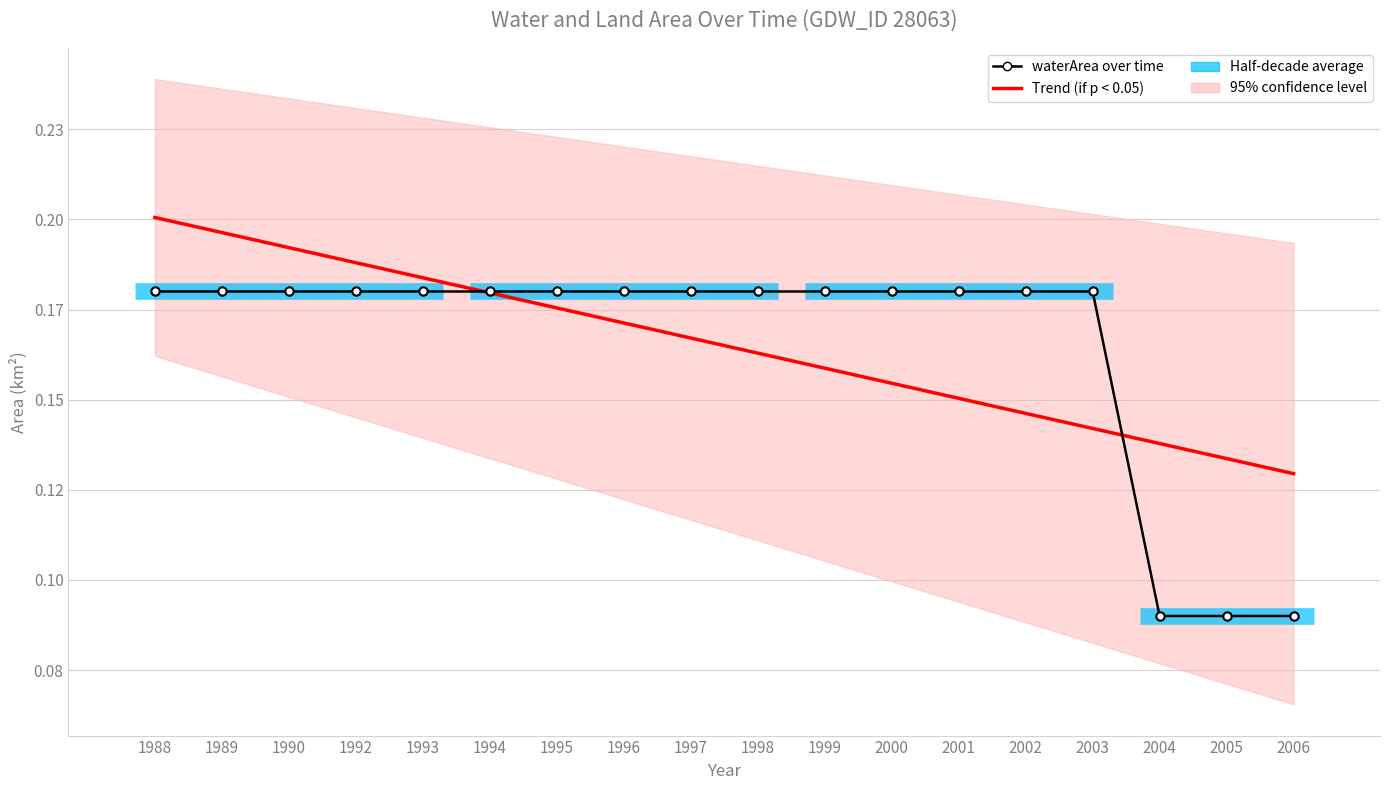

What is the difference between the second highest and minimum values in the Trend (if p < 0.05) series?

0.1